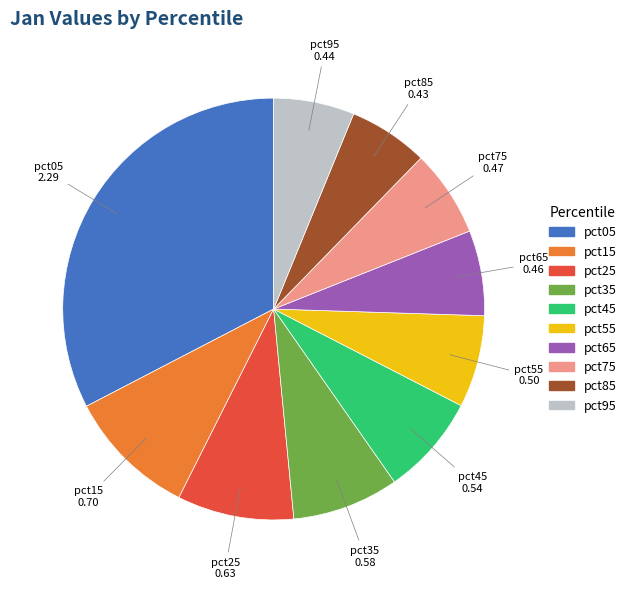

True or false: pct65 accounts for 7% of the total.

True